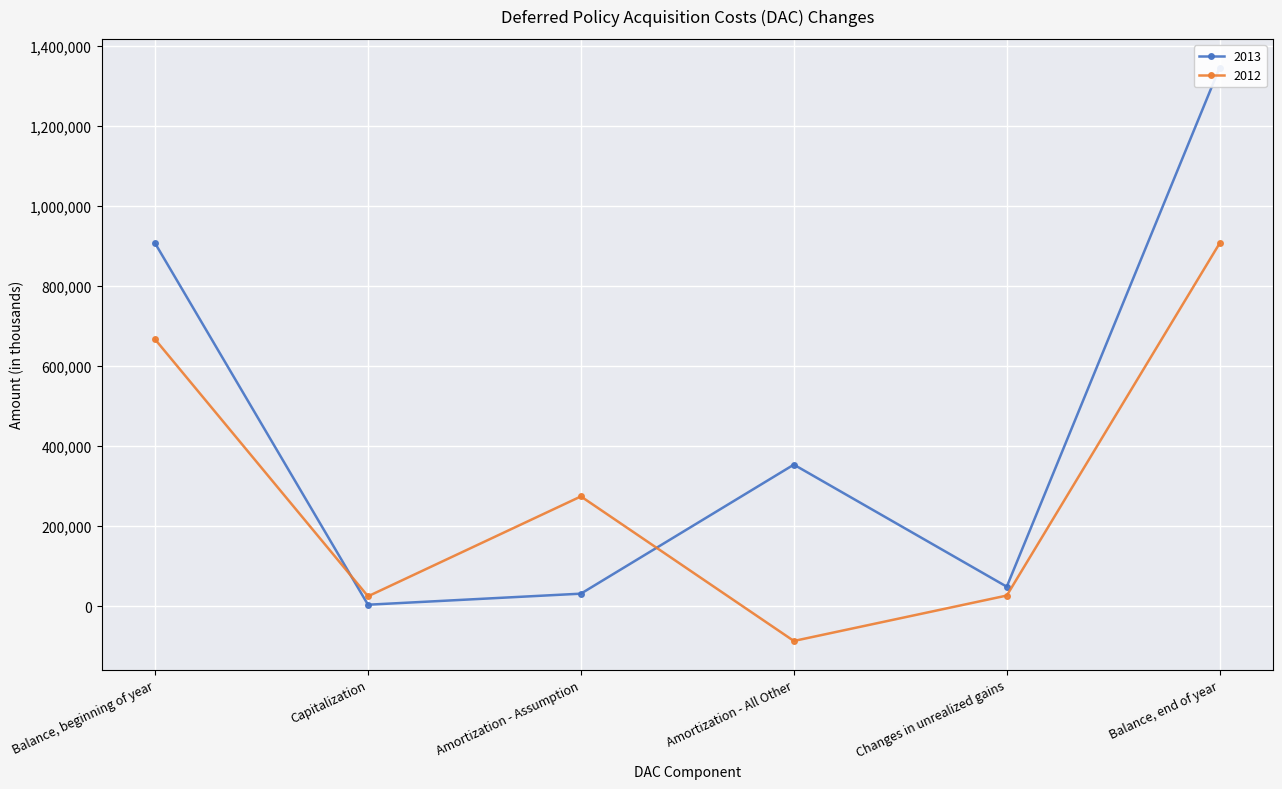

True or false: 2012 has a value of 666764 at Balance, beginning of year.

True